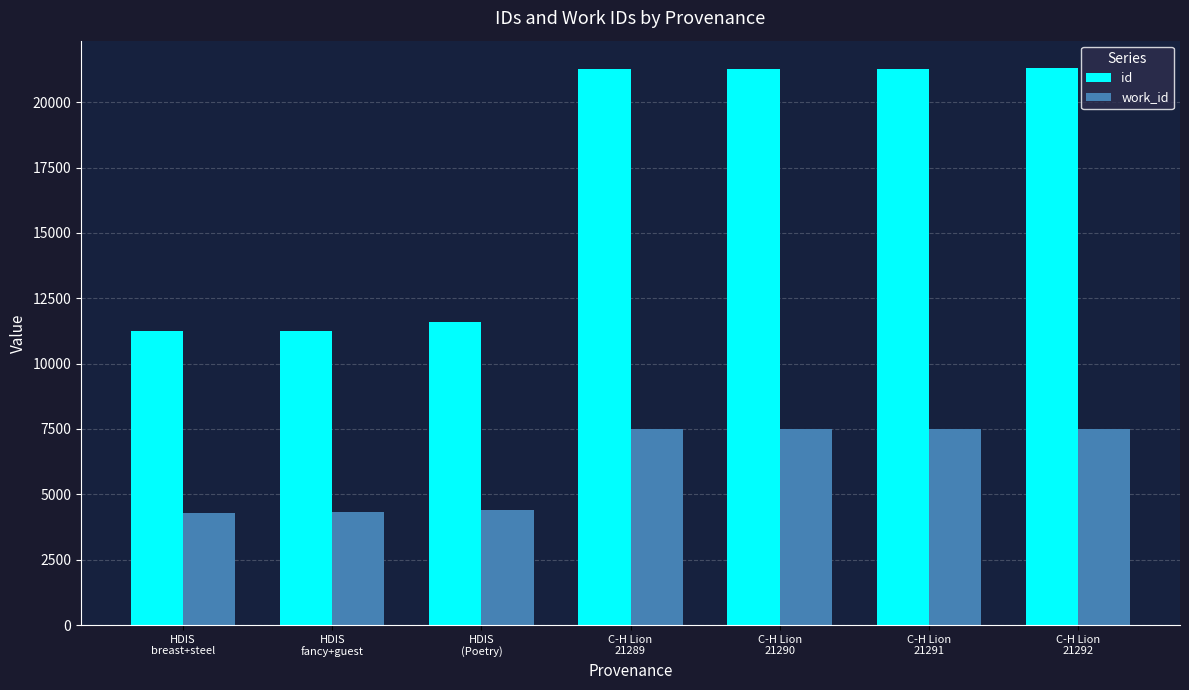

What value does the work_id series have at HDIS
(Poetry)?

4403